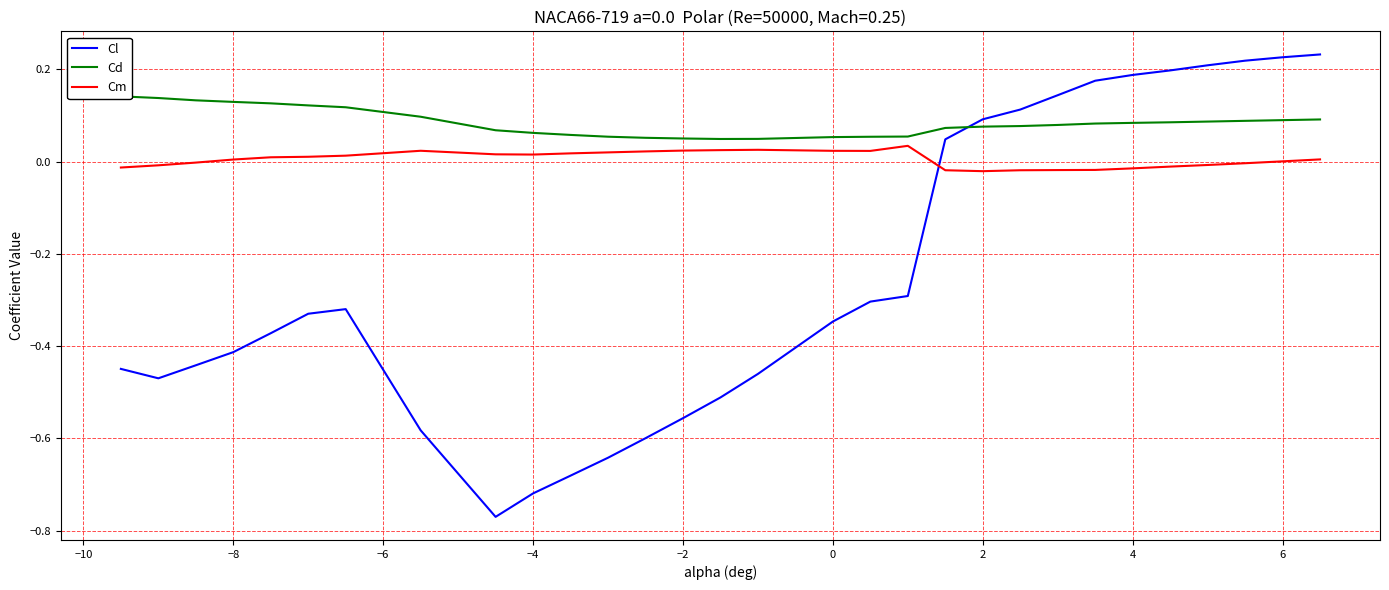

Does the chart have visible grid lines?

Yes